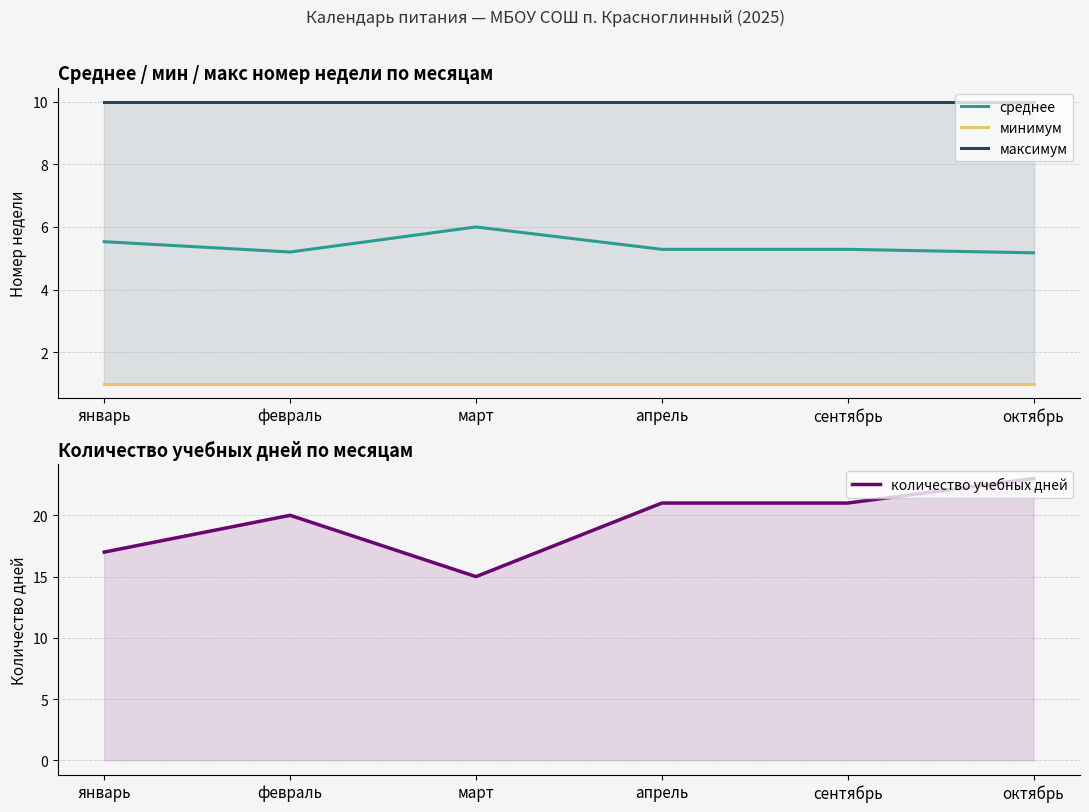

At how many categories does at least one series exceed 19?

4